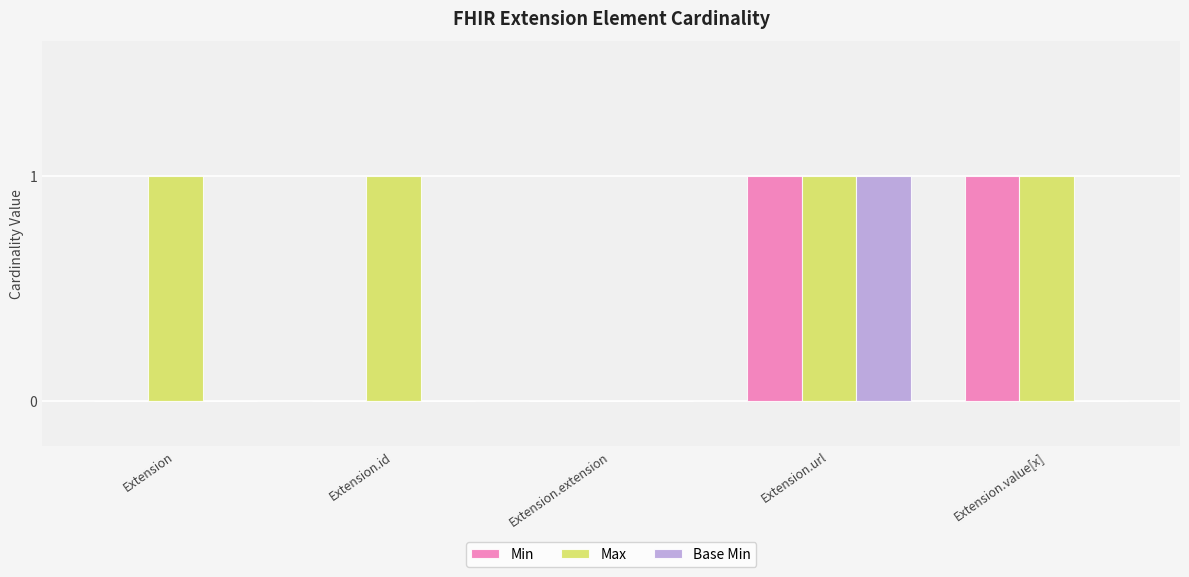

What is the difference between the Max values at Extension.id and Extension.extension?

1